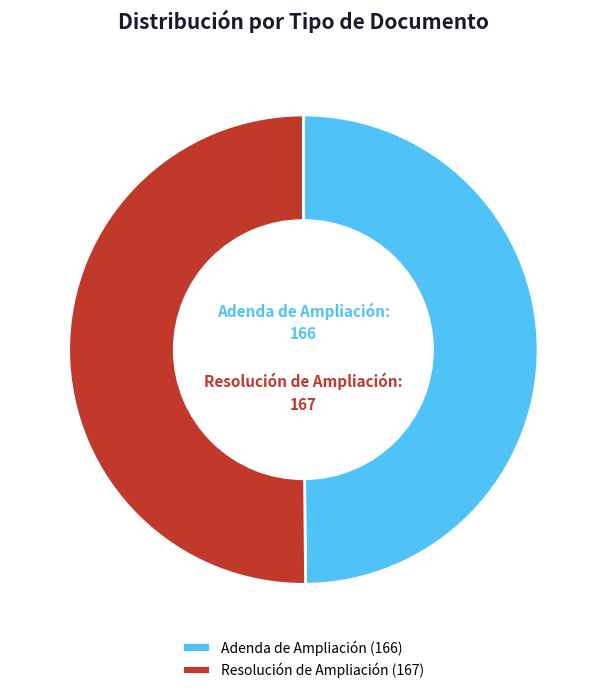

Approximately how many times larger is the value at Adenda de Ampliación compared to Resolución de Ampliación?

1.0